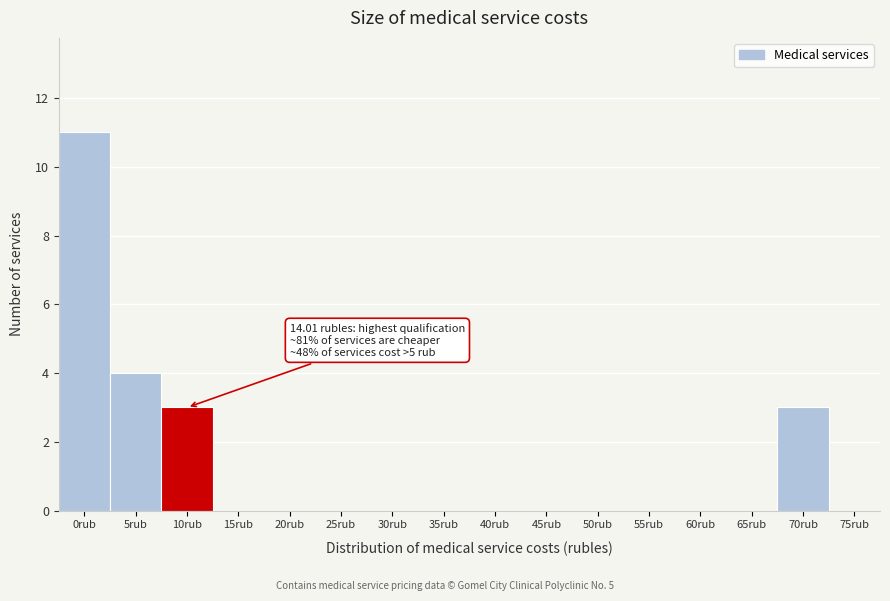

Reading left to right, extract all data points from this chart.

0rub=11	5rub=4	10rub=3	15rub=0	20rub=0	25rub=0	30rub=0	35rub=0	40rub=0	45rub=0	50rub=0	55rub=0	60rub=0	65rub=0	70rub=3	75rub=0